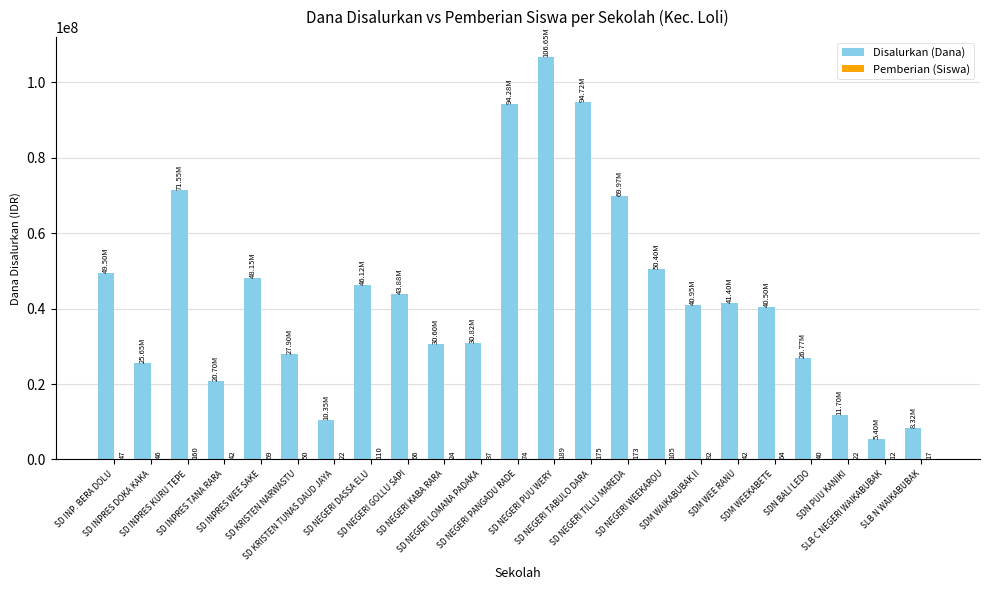

What is the total value across all series at SD INPRES WEE SAKE?

48150069